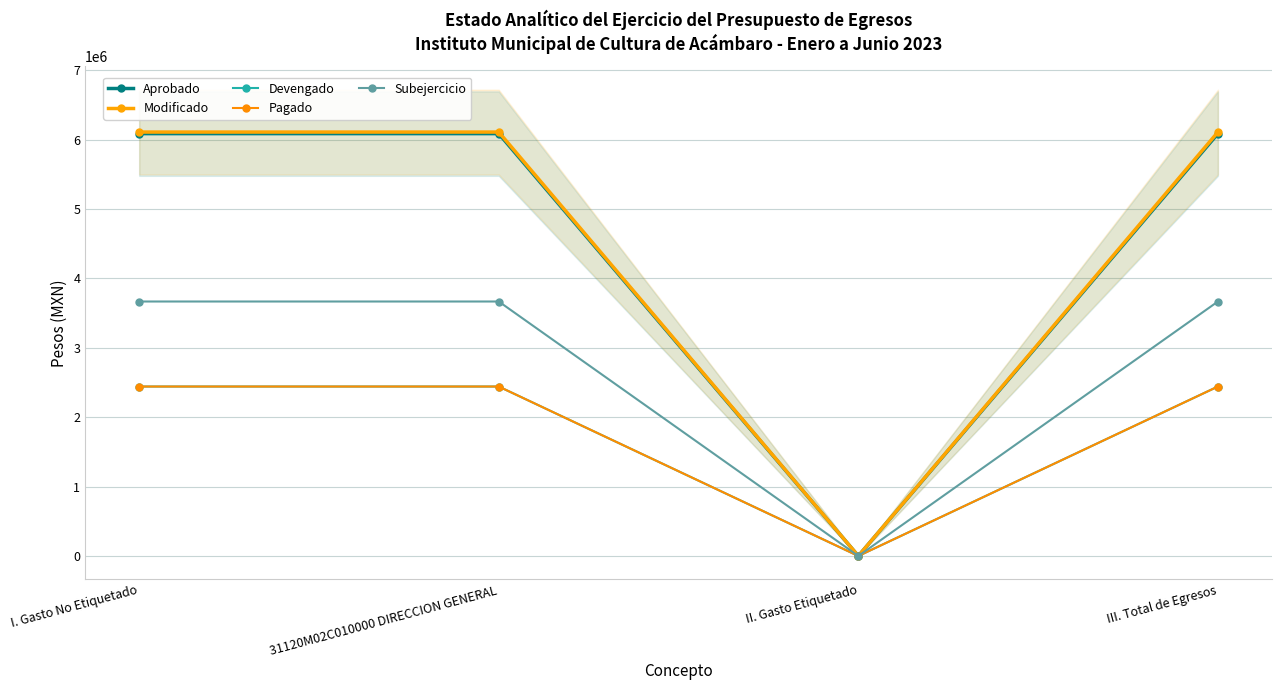

Reading right to left, what are all the values shown in this chart?

Aprobado: 6088263.3	0.0	6088263.3	6088263.3
Modificado: 6110898.3	0.0	6110898.3	6110898.3
Devengado: 2442651.4	0.0	2442651.4	2442651.4
Pagado: 2442651.4	0.0	2442651.4	2442651.4
Subejercicio: 3668246.9	0.0	3668246.9	3668246.9